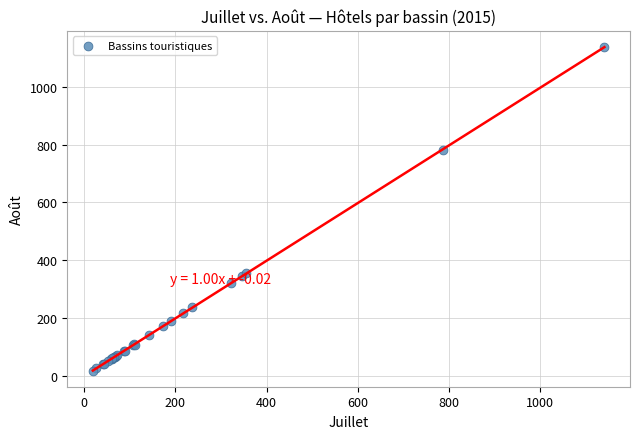

What Y value in the scatter plot is closest to 578?

782